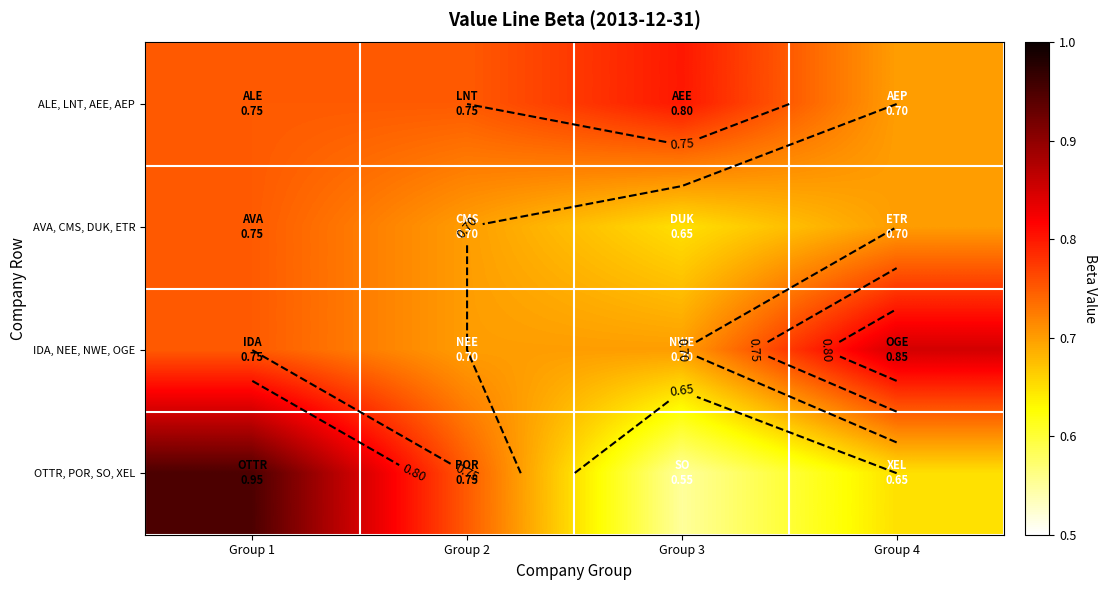

Which category has the highest value across all series?

Group 1